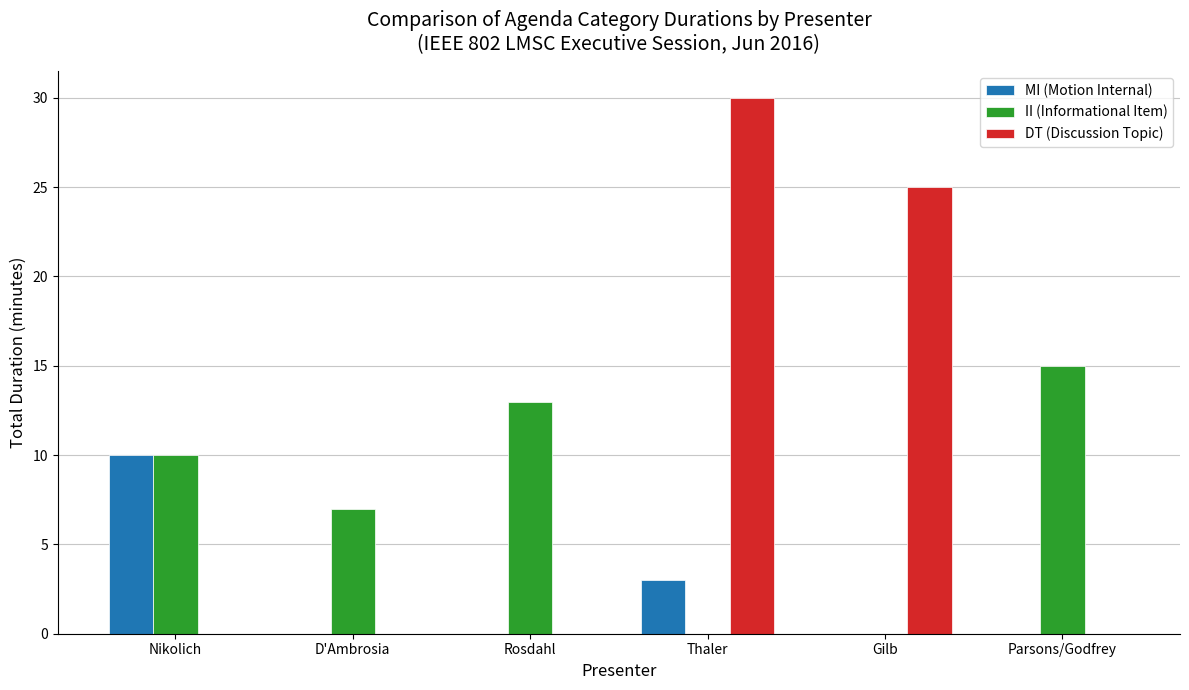

At which label is MI (Motion Internal) closest to 5?

Thaler